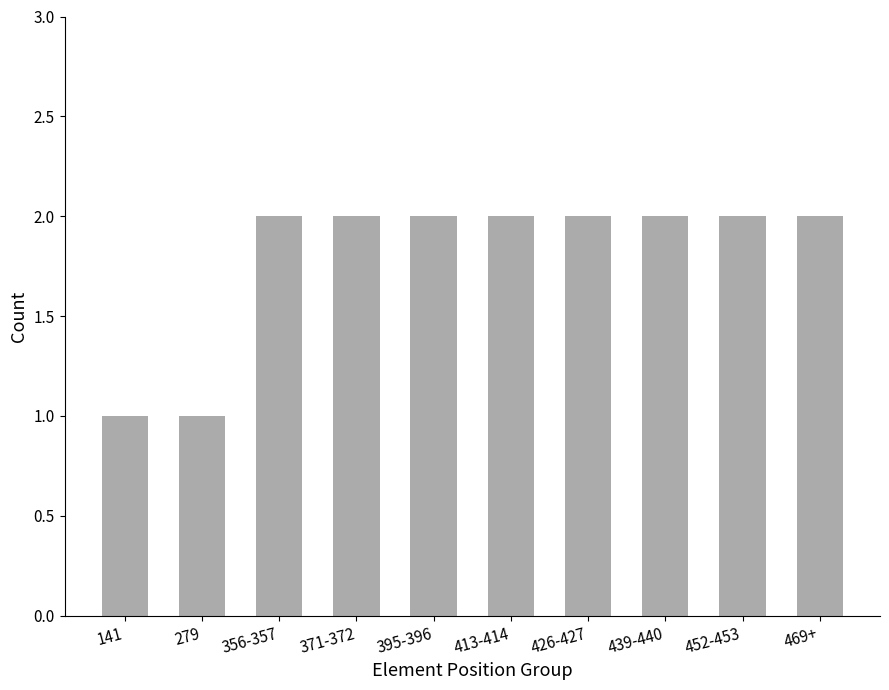

What is the difference between the maximum and minimum values?

1